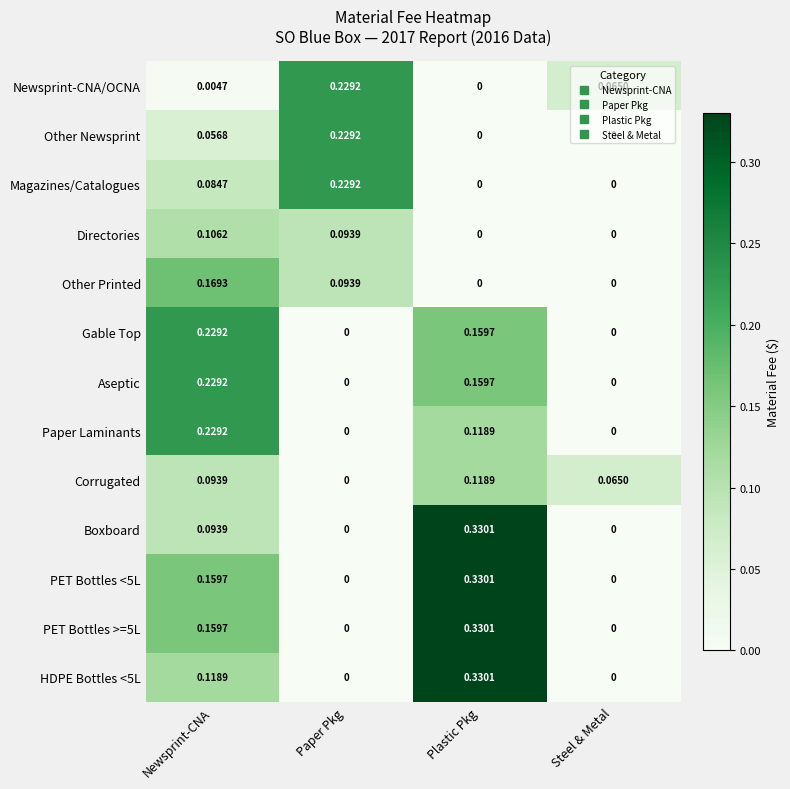

At which category is the sum across all series the highest?

Plastic Pkg